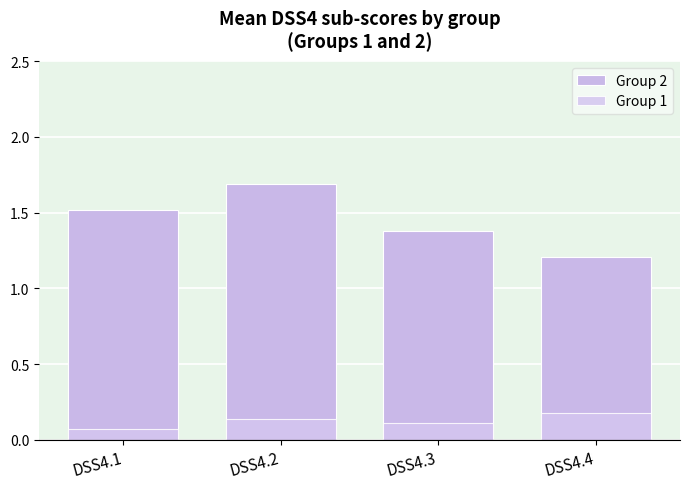

What is the total value across all series at DSS4.4?

1.4